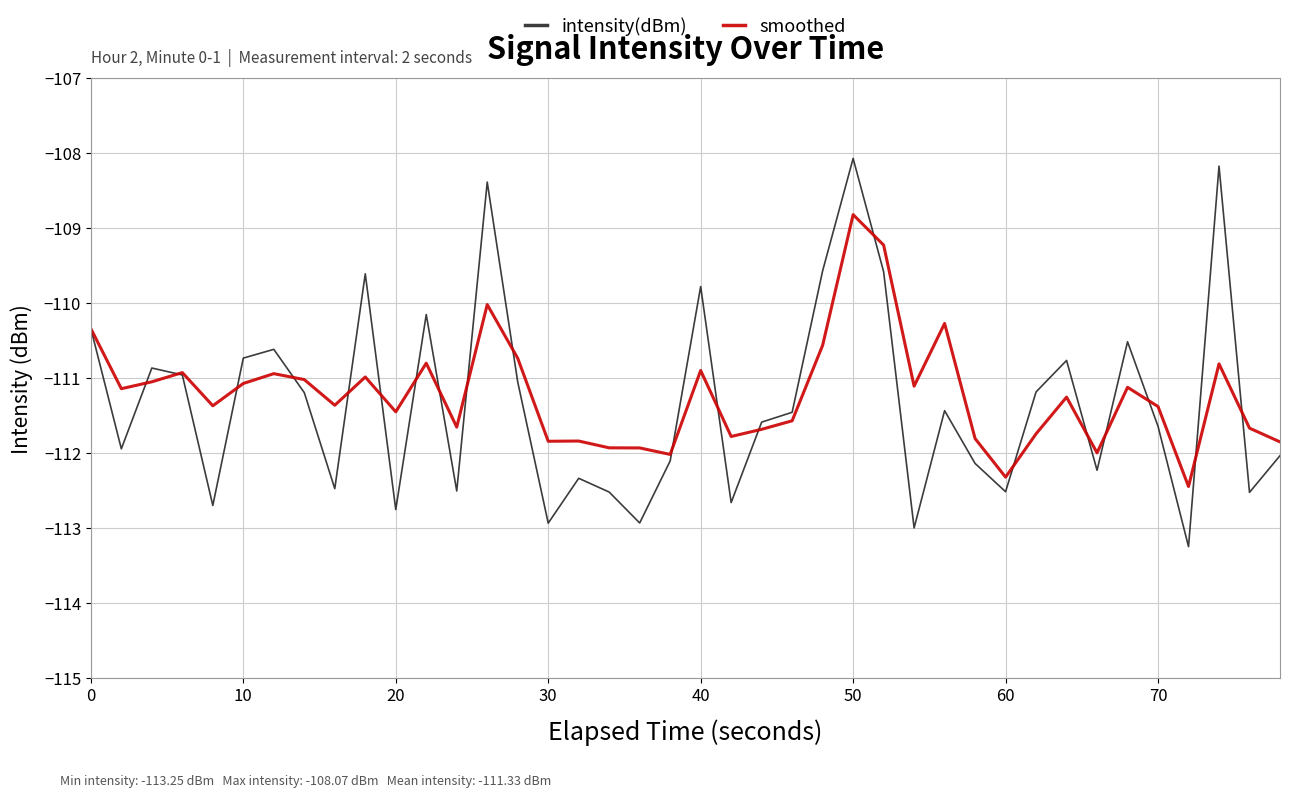

Which series has the largest total across all categories?

smoothed